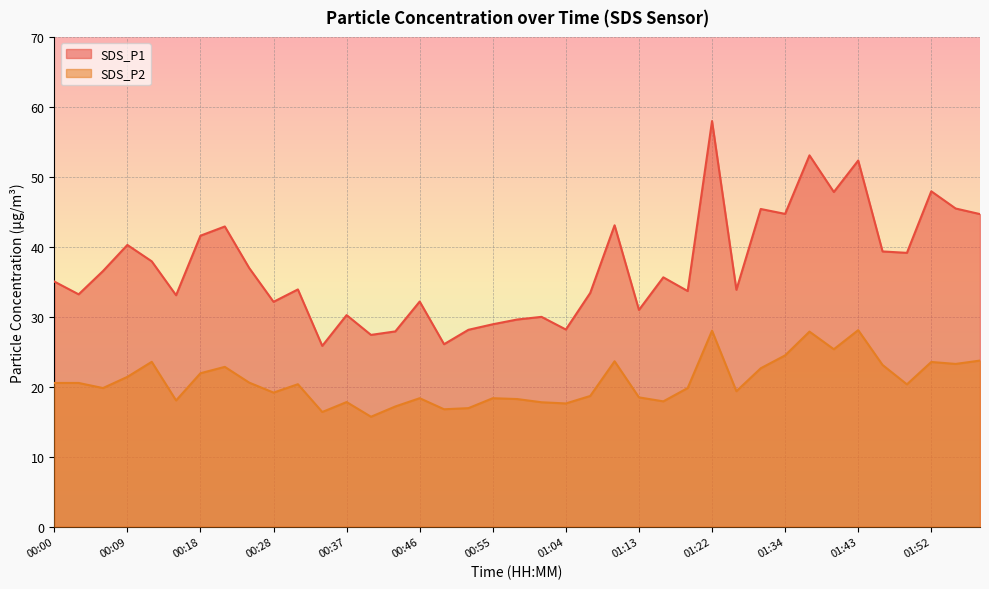

How many lines are shown in the chart?

2